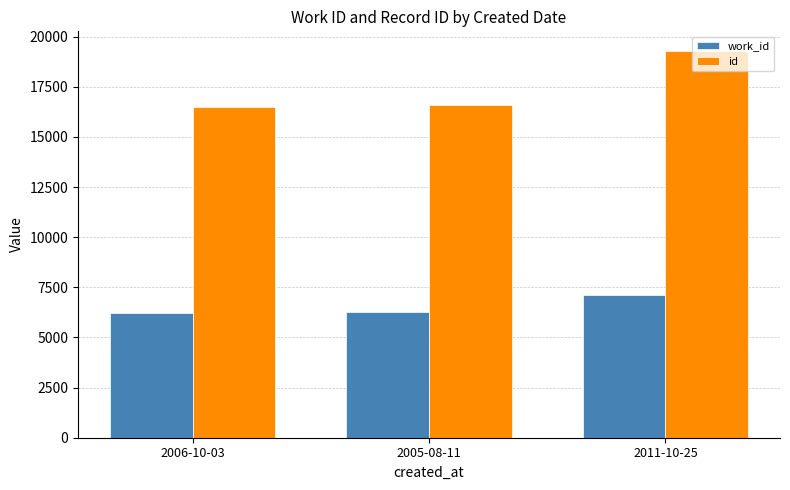

Between 2006-10-03 and 2011-10-25, which series saw the biggest shift?

id